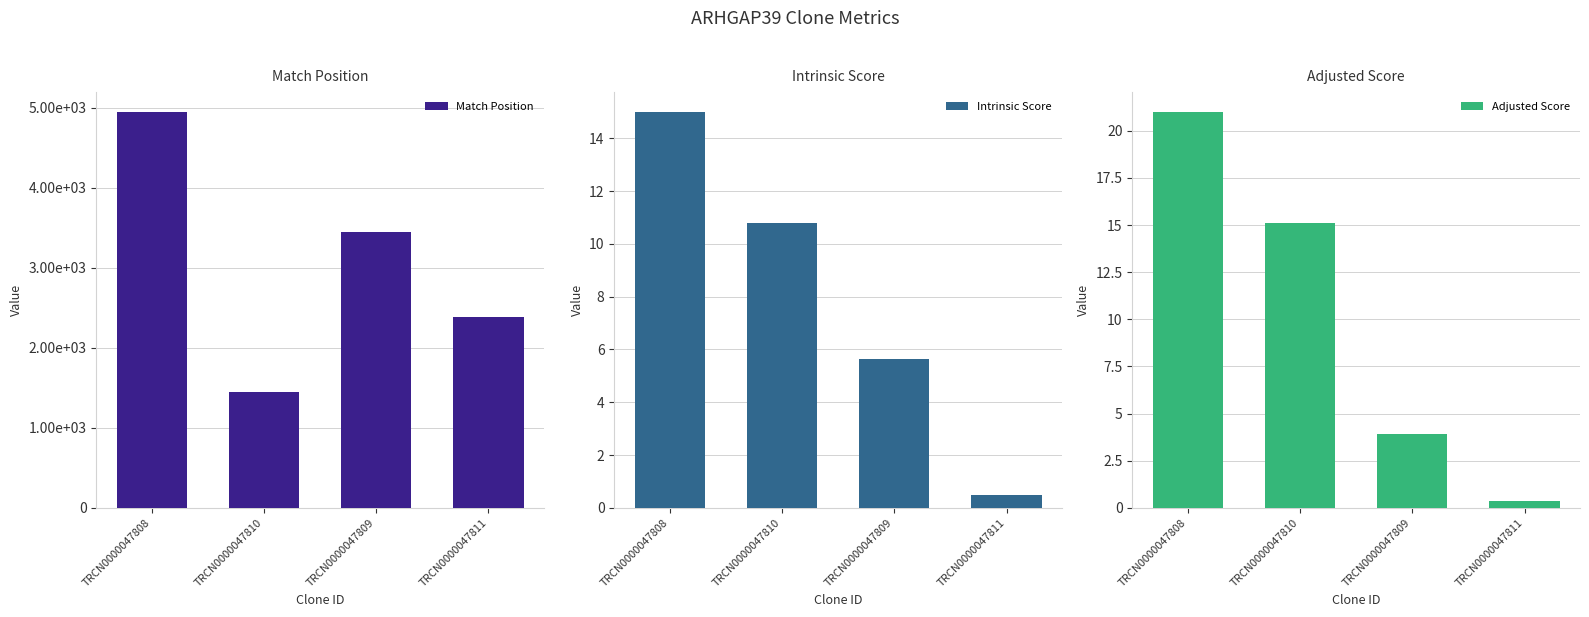

Reading right to left, what are all the values shown in this chart?

Match Position: 2382.0	3444.0	1446.0	4951.0
Intrinsic Score: 0.5	5.6	10.8	15.0
Adjusted Score: 0.3	3.9	15.1	21.0